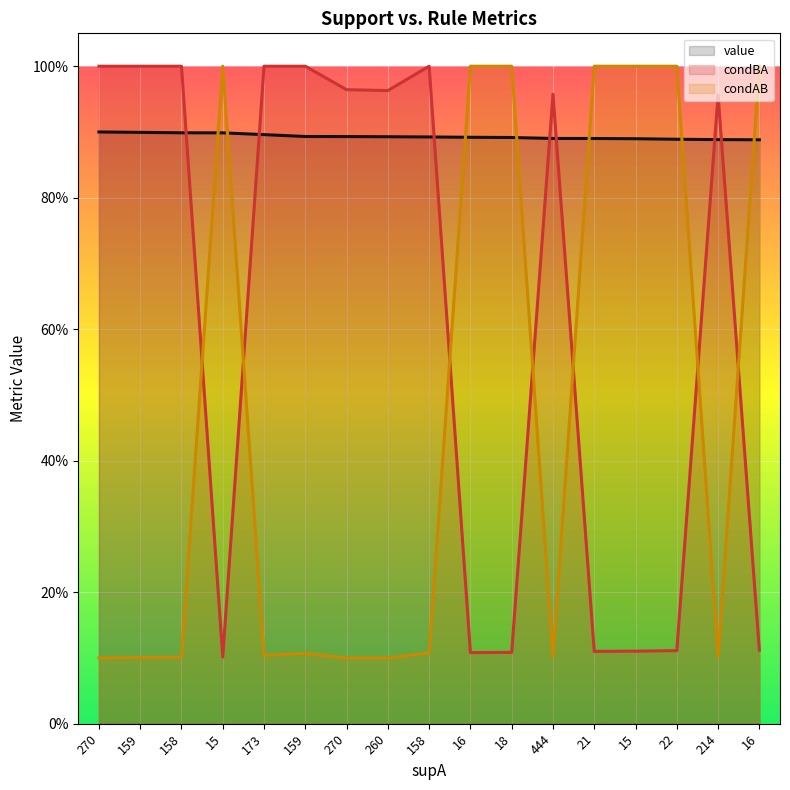

How many times do value and condAB cross each other?

7